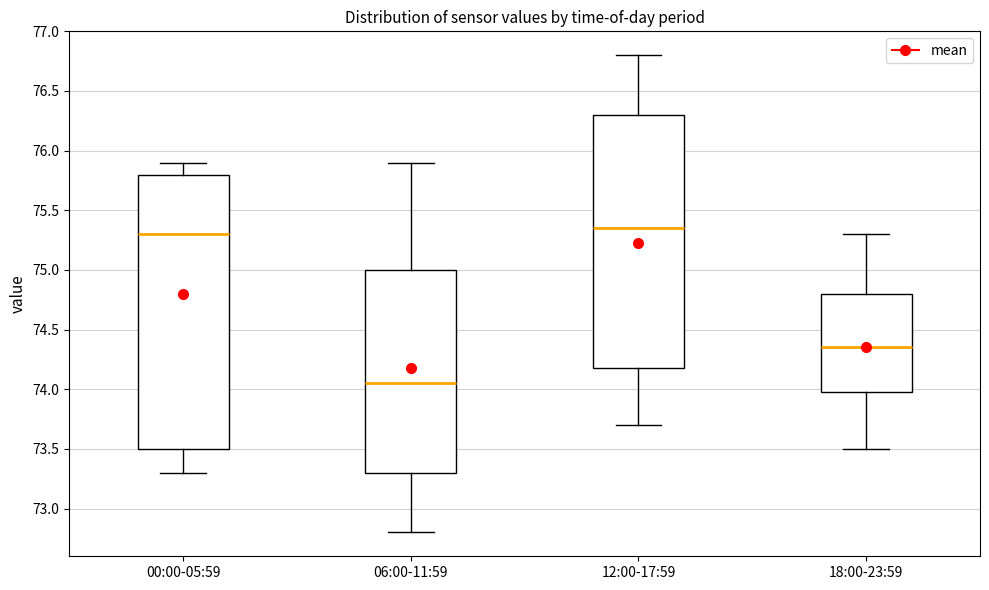

Which box has the lowest median line?

06:00-11:59